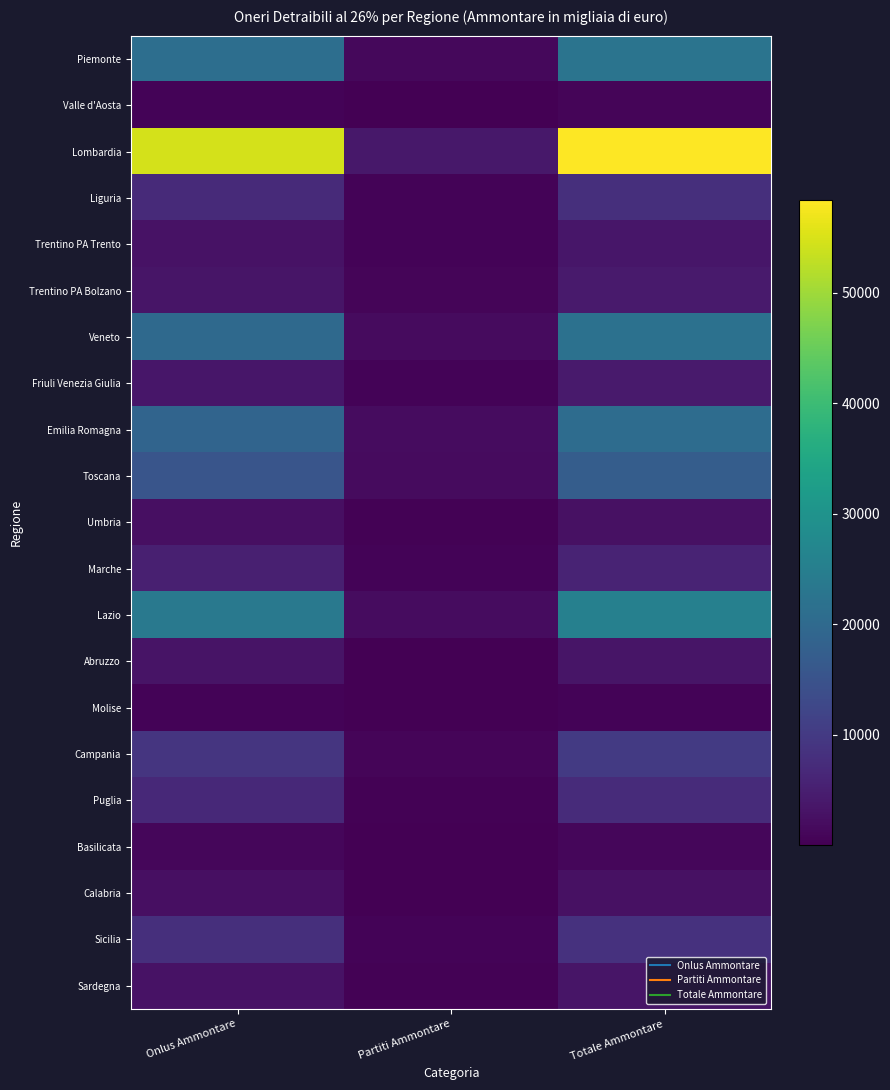

Reading right to left, transcribe all the data shown in this chart.

Piemonte: Totale Ammontare=22589	Partiti Ammontare=1432	Onlus Ammontare=21157
Valle d'Aosta: Totale Ammontare=855	Partiti Ammontare=212	Onlus Ammontare=644
Lombardia: Totale Ammontare=58370	Partiti Ammontare=3796	Onlus Ammontare=54575
Liguria: Totale Ammontare=7881	Partiti Ammontare=762	Onlus Ammontare=7119
Trentino PA Trento: Totale Ammontare=3588	Partiti Ammontare=599	Onlus Ammontare=2989
Trentino PA Bolzano: Totale Ammontare=4370	Partiti Ammontare=938	Onlus Ammontare=3433
Veneto: Totale Ammontare=21771	Partiti Ammontare=1695	Onlus Ammontare=20075
Friuli Venezia Giulia: Totale Ammontare=4340	Partiti Ammontare=687	Onlus Ammontare=3652
Emilia Romagna: Totale Ammontare=20791	Partiti Ammontare=2036	Onlus Ammontare=18754
Toscana: Totale Ammontare=17249	Partiti Ammontare=1753	Onlus Ammontare=15496
Umbria: Totale Ammontare=2762	Partiti Ammontare=398	Onlus Ammontare=2364
Marche: Totale Ammontare=5787	Partiti Ammontare=596	Onlus Ammontare=5191
Lazio: Totale Ammontare=25580	Partiti Ammontare=1951	Onlus Ammontare=23628
Abruzzo: Totale Ammontare=3438	Partiti Ammontare=277	Onlus Ammontare=3162
Molise: Totale Ammontare=667	Partiti Ammontare=84	Onlus Ammontare=583
Campania: Totale Ammontare=10056	Partiti Ammontare=874	Onlus Ammontare=9182
Puglia: Totale Ammontare=7330	Partiti Ammontare=444	Onlus Ammontare=6887
Basilicata: Totale Ammontare=1154	Partiti Ammontare=155	Onlus Ammontare=999
Calabria: Totale Ammontare=2621	Partiti Ammontare=156	Onlus Ammontare=2465
Sicilia: Totale Ammontare=8450	Partiti Ammontare=618	Onlus Ammontare=7832
Sardegna: Totale Ammontare=3457	Partiti Ammontare=453	Onlus Ammontare=3004